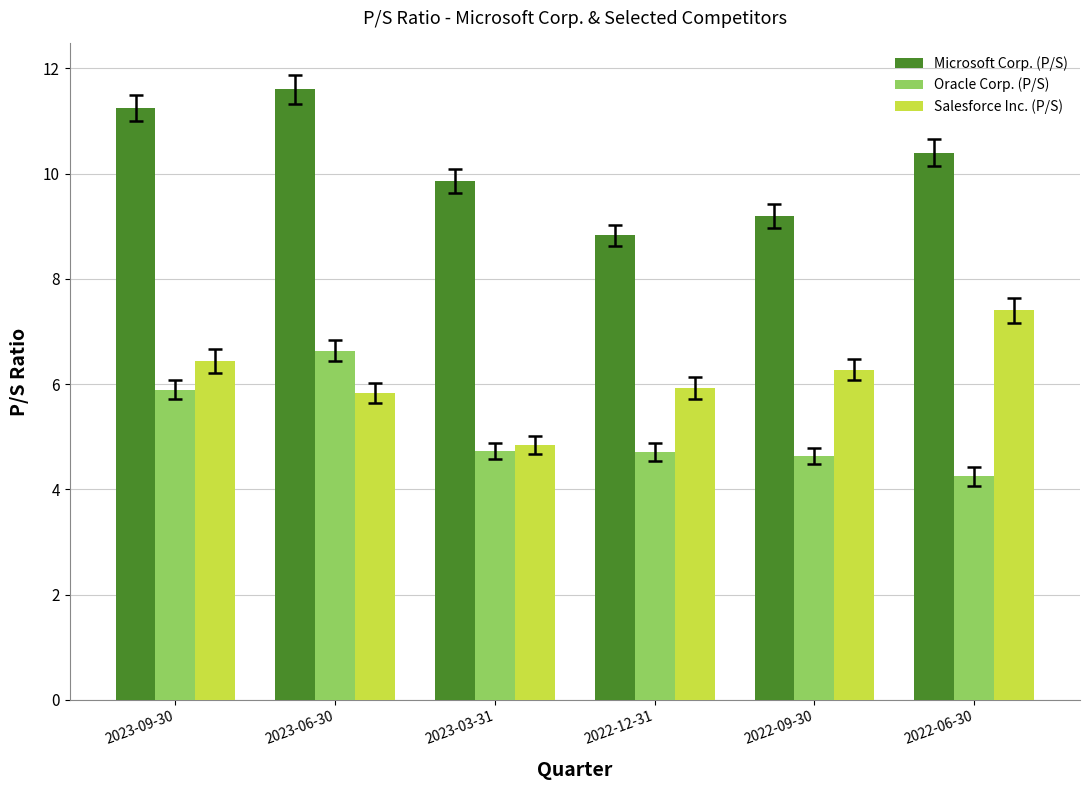

List the series in order of their peak value, highest first.

Microsoft Corp. (P/S), Salesforce Inc. (P/S), Oracle Corp. (P/S)